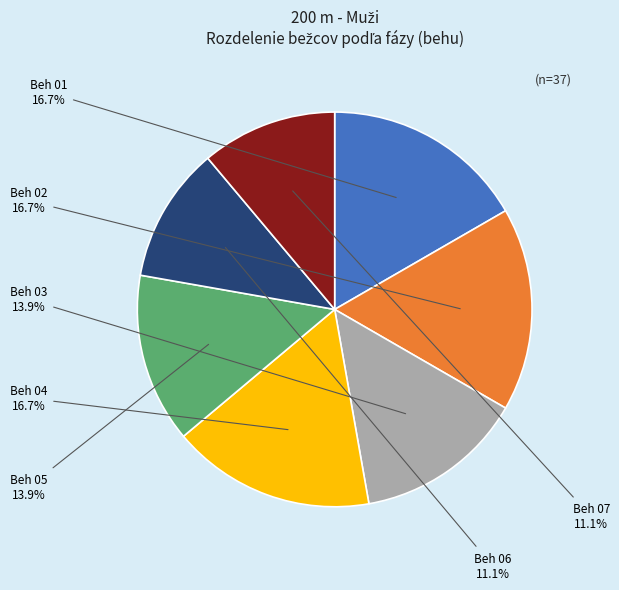

True or false: Beh 01 accounts for 23% of the total.

False